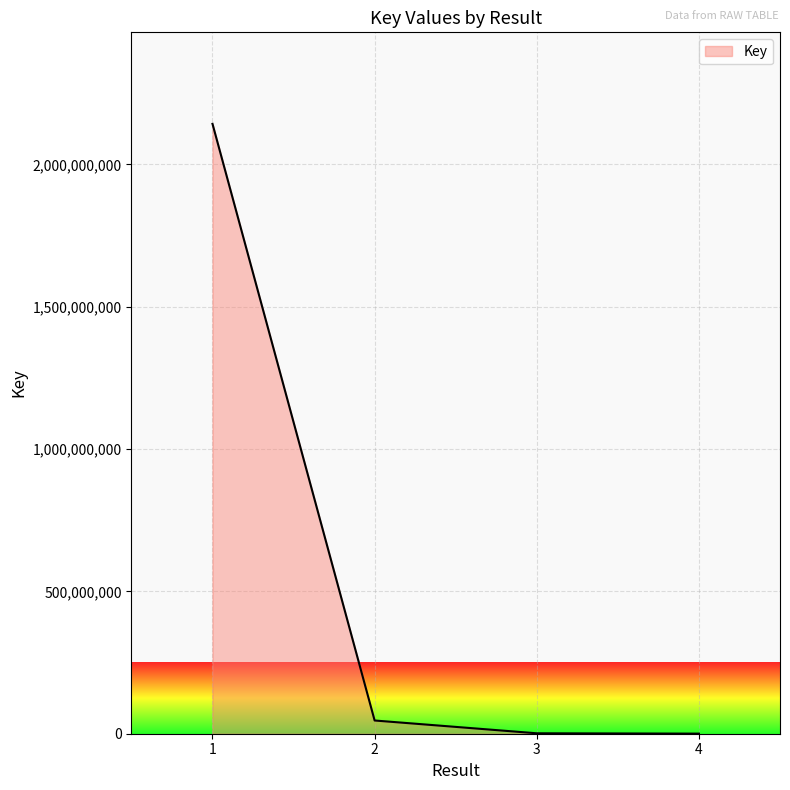

How many series are shown in this chart?

1